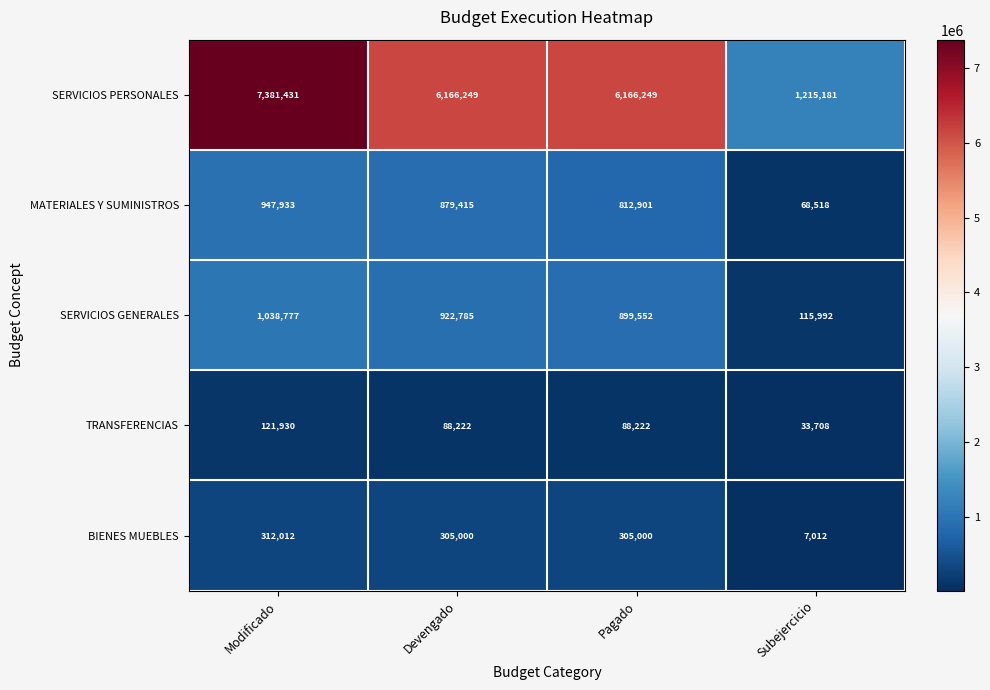

Which series has the largest range (max minus min)?

SERVICIOS PERSONALES